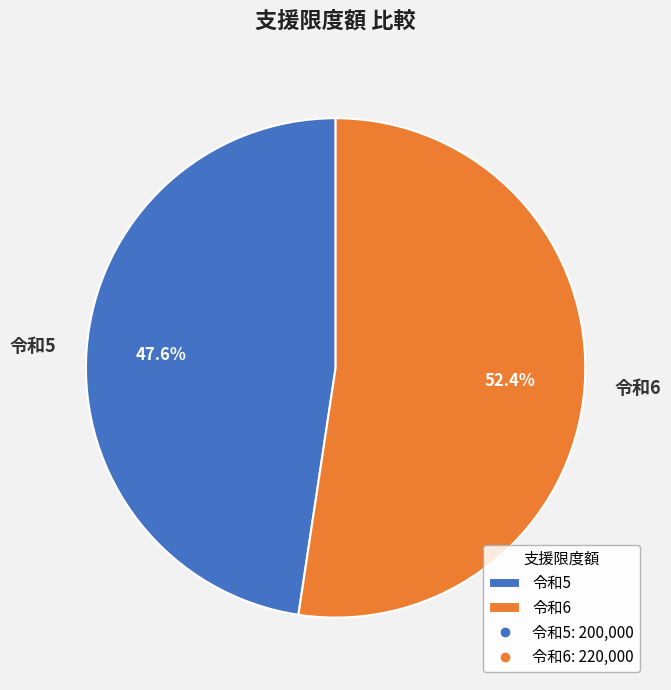

Does any single category account for the majority?

Yes